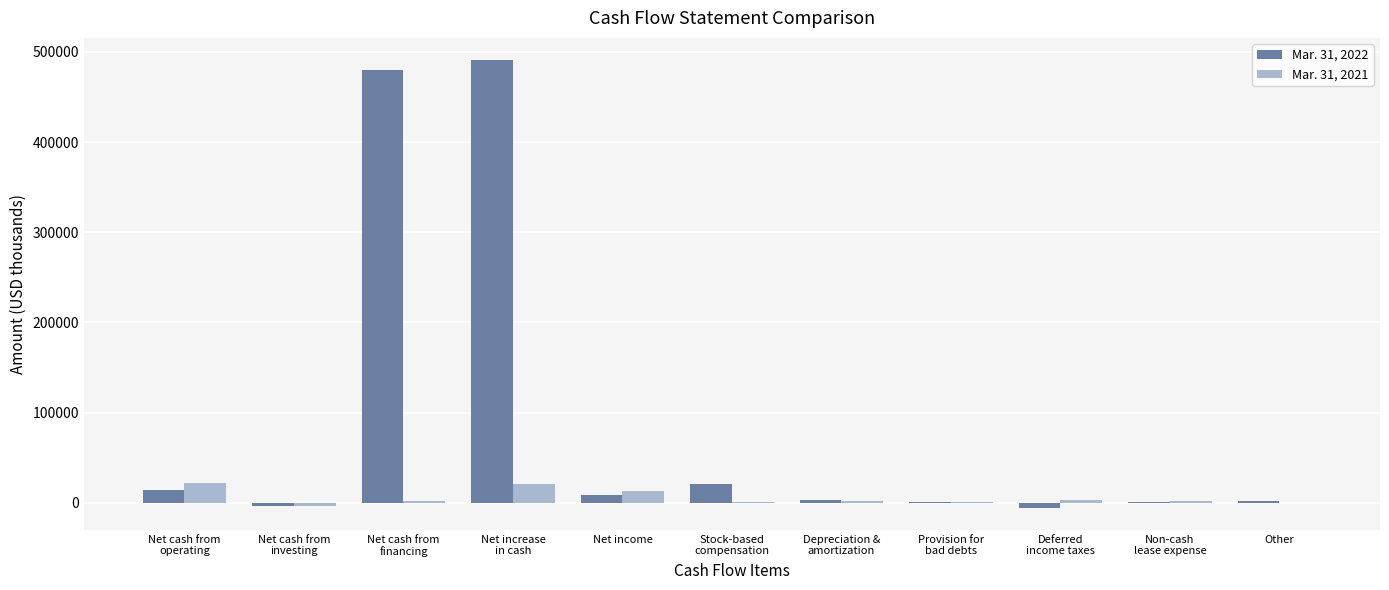

Which series has the largest total across all categories?

Mar. 31, 2022